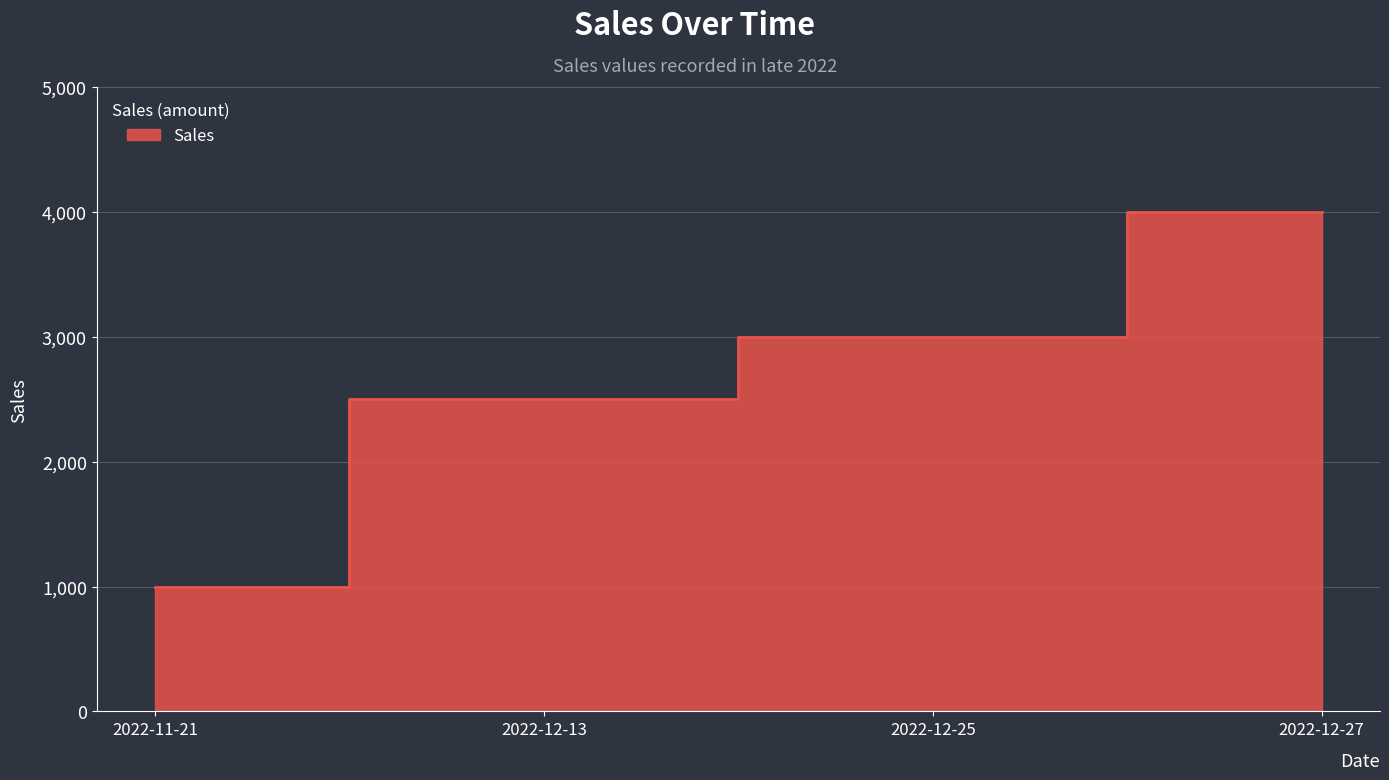

What is the approximate value at 2022-12-25?

3000